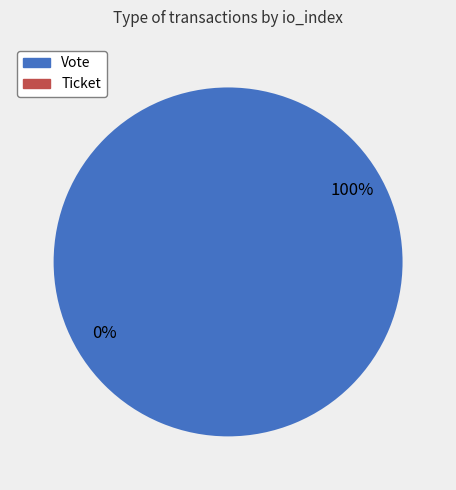

To the nearest percent, what is the average slice percentage?

50%